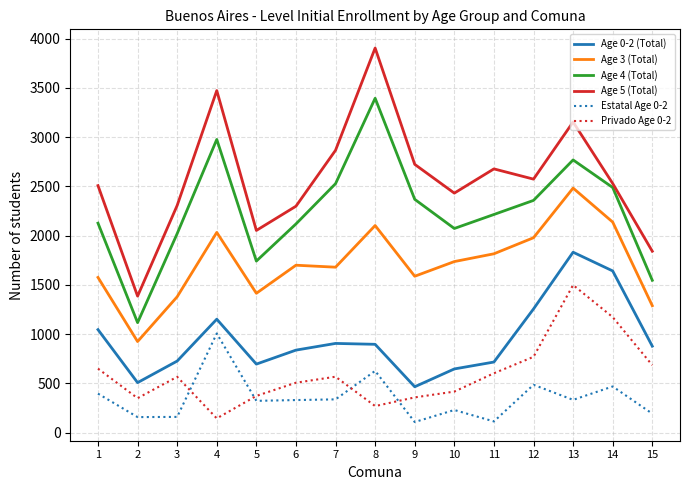

At 7, list the series in order from largest to smallest.

Age 5 (Total), Age 4 (Total), Age 3 (Total), Age 0-2 (Total), Privado Age 0-2, Estatal Age 0-2